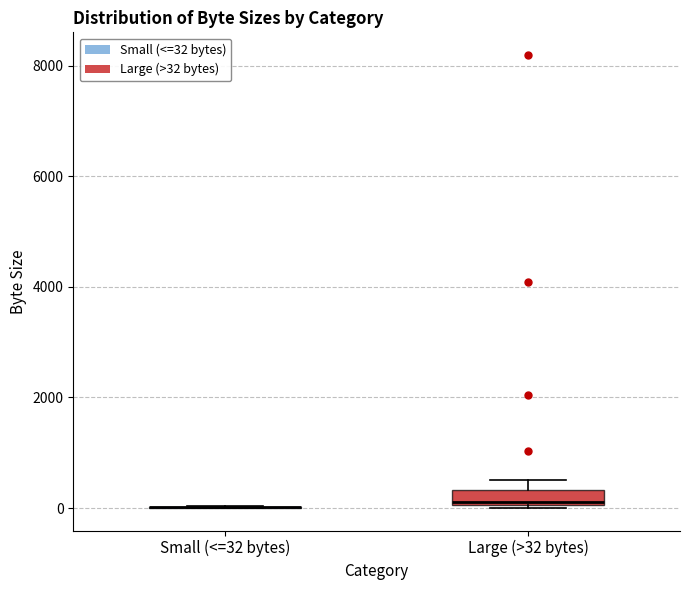

Comparing the boxes themselves (not the whiskers), which one is the tallest?

Large (>32 bytes)